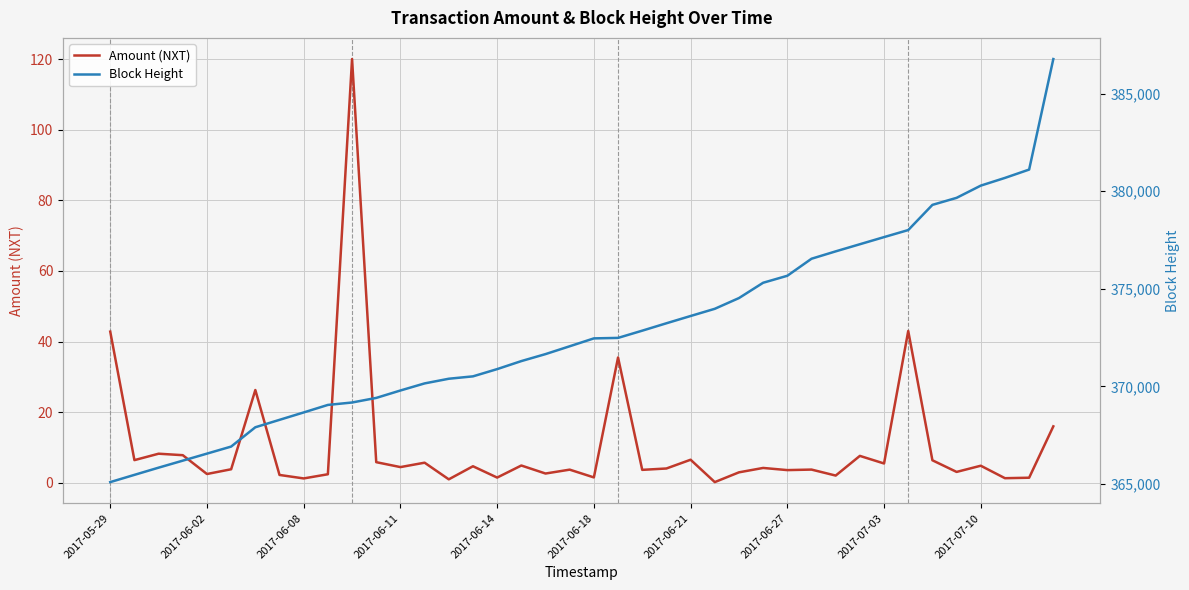

What is the approximate value of Block Height at 10?

369177.0